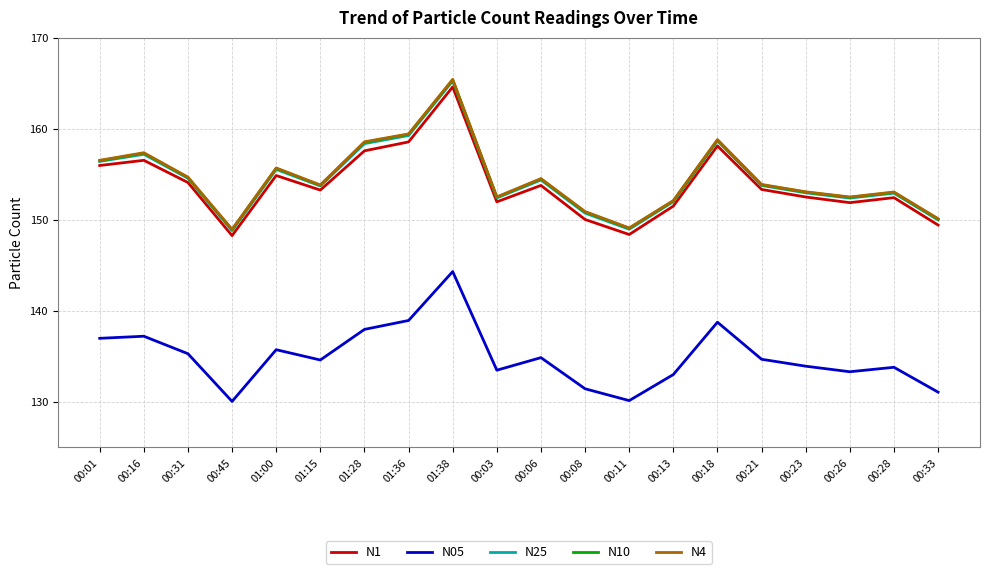

What position from the left is 01:36?

8